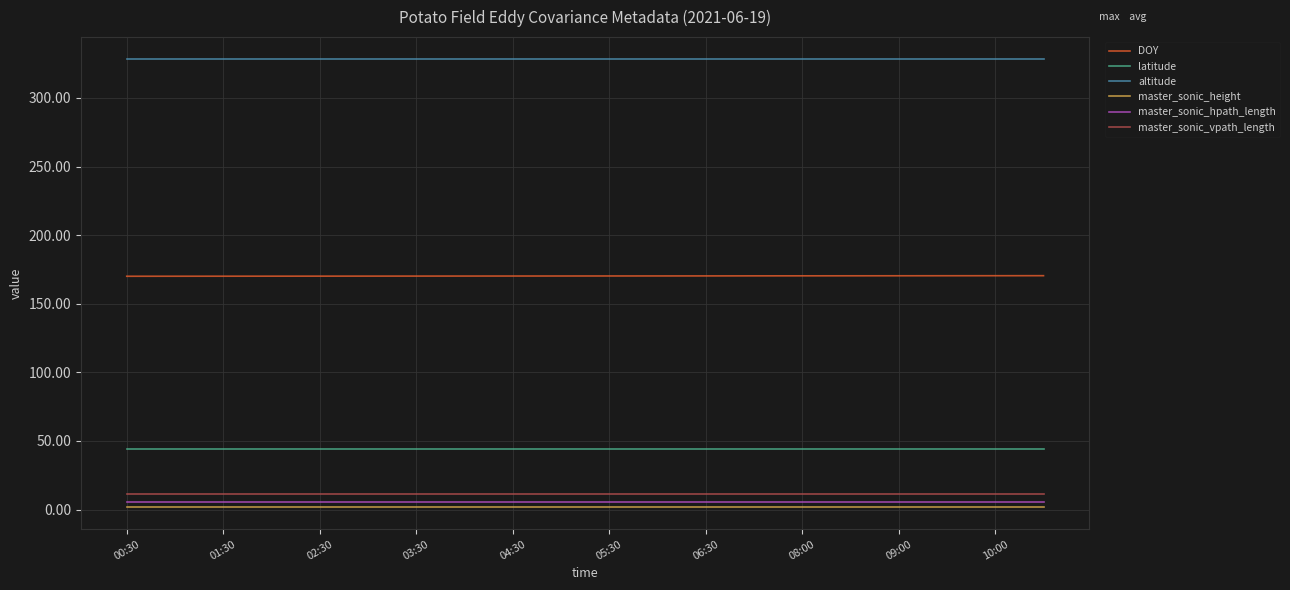

What is the maximum value for altitude?

328.0